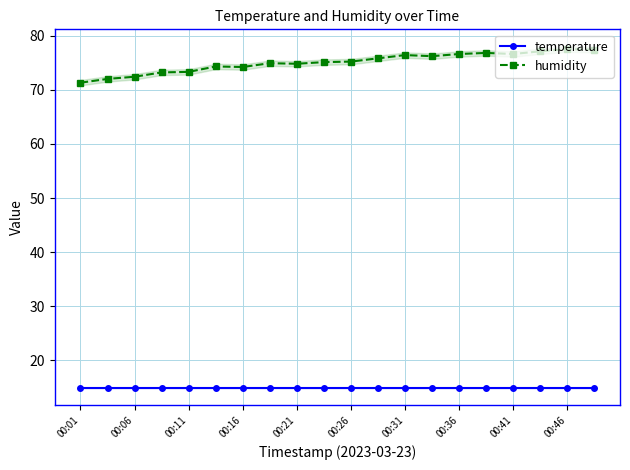

The humidity series shows 77.5 at 00:46. True or false?

True